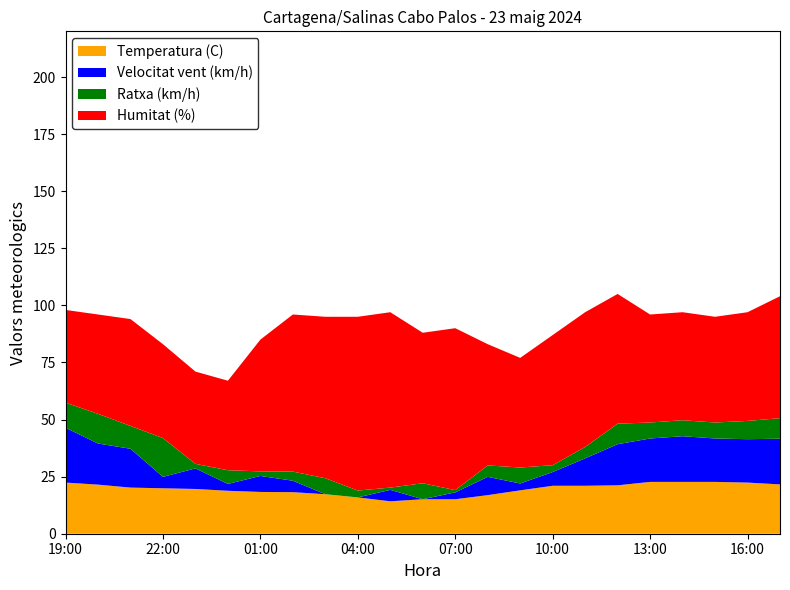

Reading right to left, transcribe all the data shown in this chart.

Temperatura (C): 17:00=21.6	16:00=22.4	15:00=22.7	14:00=22.7	13:00=22.7	12:00=21.2	11:00=21.0	10:00=21.0	09:00=19.0	08:00=16.9	07:00=15.1	06:00=15.1	05:00=14.2	04:00=15.9	03:00=17.3	02:00=18.2	01:00=18.3	00:00=18.8	23:00=19.6	22:00=19.9	21:00=20.2	20:00=21.5	19:00=22.4
Humitat (%): 17:00=75.0	16:00=70.0	15:00=69.0	14:00=70.0	13:00=70.0	12:00=78.0	11:00=80.0	10:00=78.0	09:00=67.0	08:00=70.0	07:00=86.0	06:00=81.0	05:00=91.0	04:00=92.0	03:00=88.0	02:00=87.0	01:00=76.0	00:00=58.0	23:00=60.0	22:00=61.0	21:00=67.0	20:00=65.0	19:00=63.0
Velocitat vent (km/h): 17:00=20.0	16:00=19.0	15:00=19.0	14:00=20.0	13:00=19.0	12:00=18.0	11:00=12.0	10:00=6.0	09:00=3.0	08:00=8.0	07:00=3.0	06:00=0.0	05:00=5.0	04:00=0.0	03:00=0.0	02:00=5.0	01:00=7.0	00:00=3.0	23:00=9.0	22:00=5.0	21:00=17.0	20:00=18.0	19:00=24.0
Ratxa (km/h): 17:00=29.0	16:00=27.0	15:00=26.0	14:00=27.0	13:00=26.0	12:00=27.0	11:00=17.0	10:00=9.0	09:00=10.0	08:00=13.0	07:00=4.0	06:00=7.0	05:00=6.0	04:00=3.0	03:00=7.0	02:00=9.0	01:00=9.0	00:00=9.0	23:00=11.0	22:00=22.0	21:00=27.0	20:00=31.0	19:00=35.0